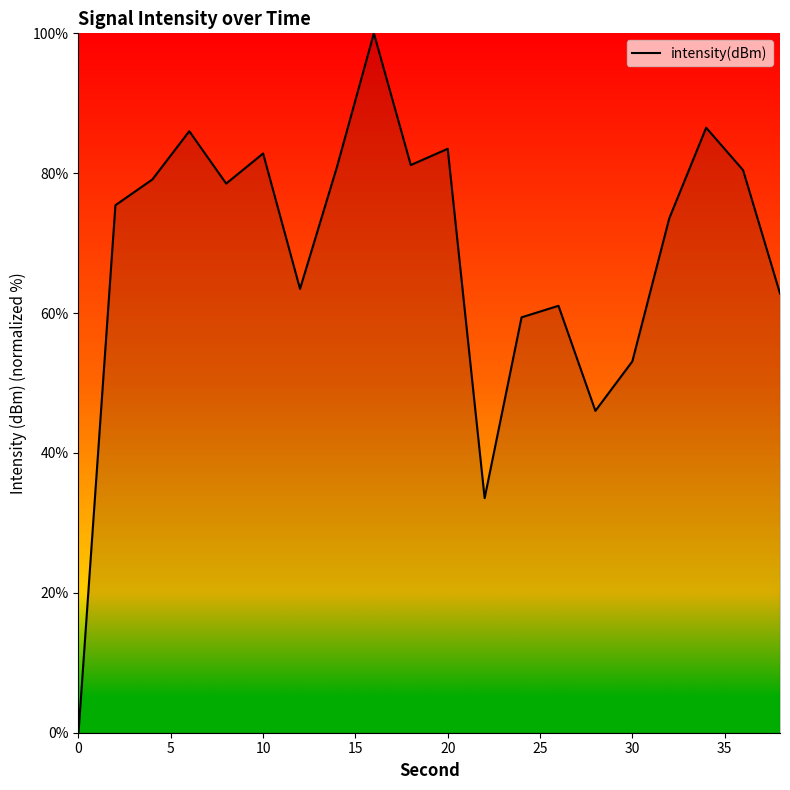

Reading left to right, extract all data points from this chart.

0.0	75.4	79.1	86.0	78.5	82.8	63.5	80.9	100.0	81.2	83.5	33.5	59.4	61.0	46.0	53.1	73.5	86.5	80.4	62.8